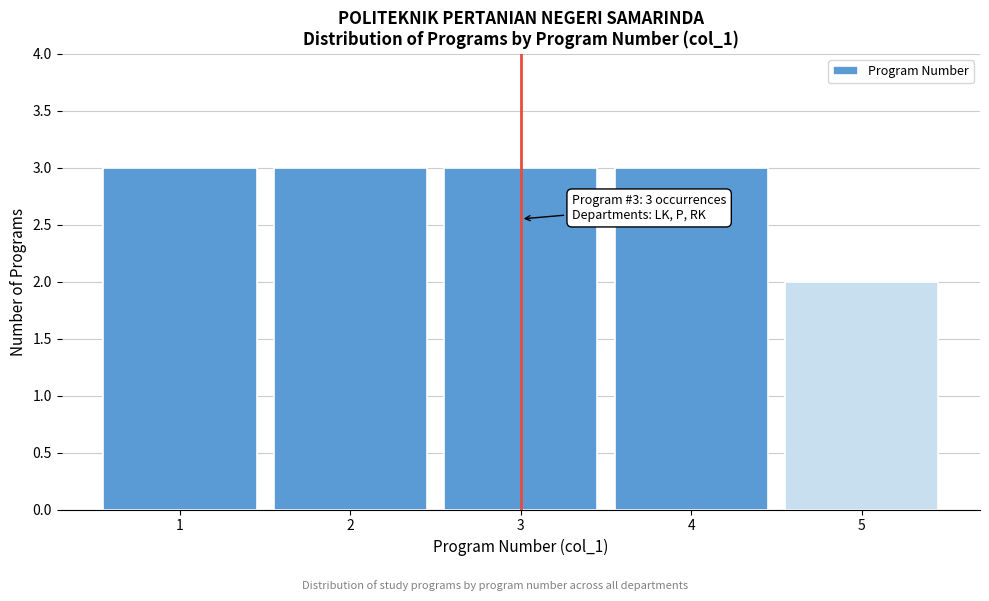

Reading left to right, what are all the values shown in this chart?

1=3	2=3	3=3	4=3	5=2